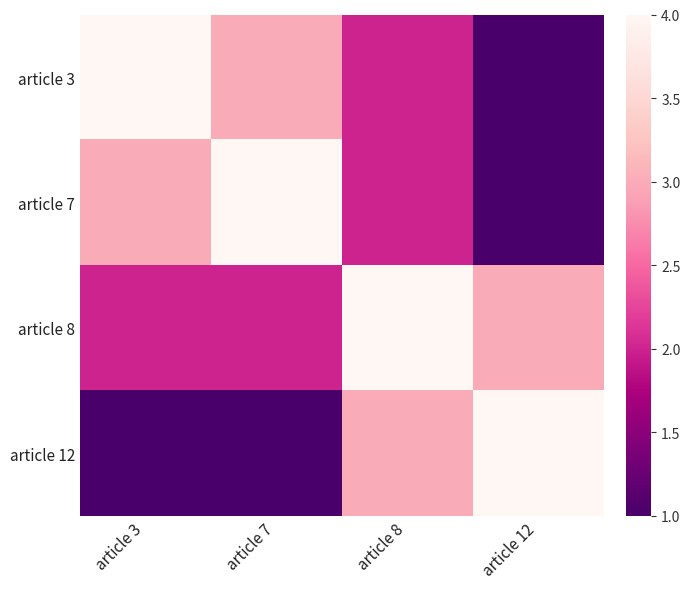

Reading left to right, extract all data points from this chart.

article 3: article 3=4	article 7=3	article 8=2	article 12=1
article 7: article 3=3	article 7=4	article 8=2	article 12=1
article 8: article 3=2	article 7=2	article 8=4	article 12=3
article 12: article 3=1	article 7=1	article 8=3	article 12=4